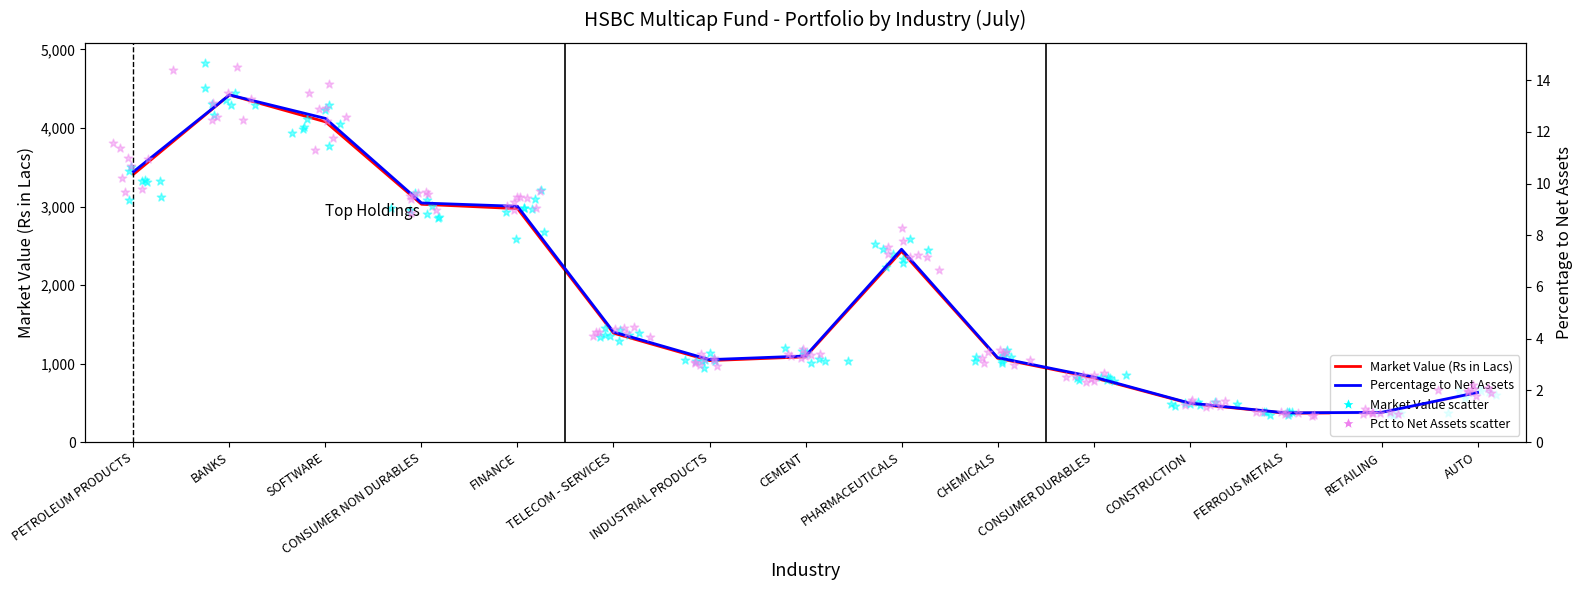

Which series has the largest Y range (max minus min)?

Market Value (Rs in Lacs)